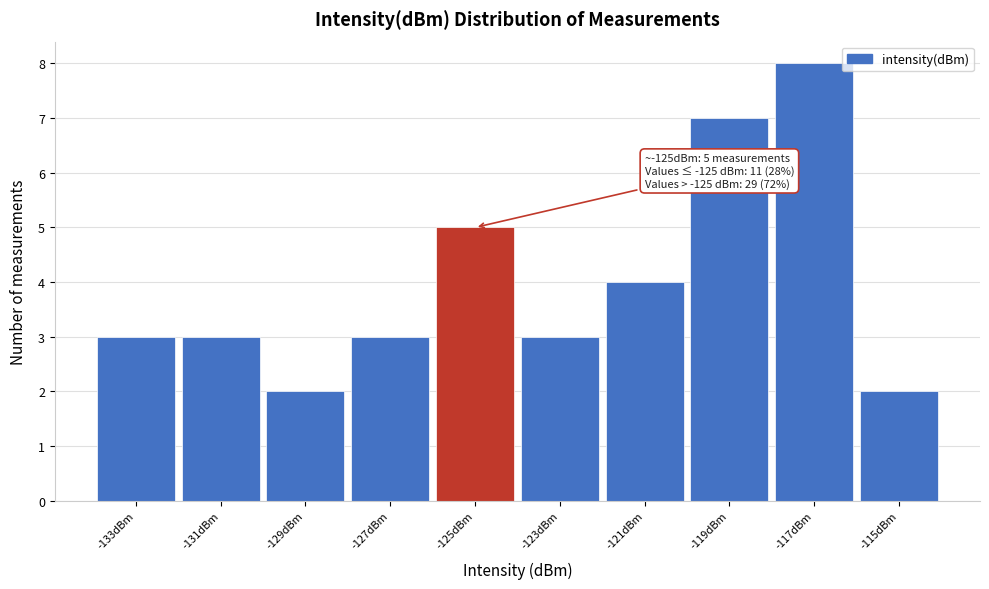

Reading left to right, list all the values displayed in this chart.

3	3	2	3	5	3	4	7	8	2